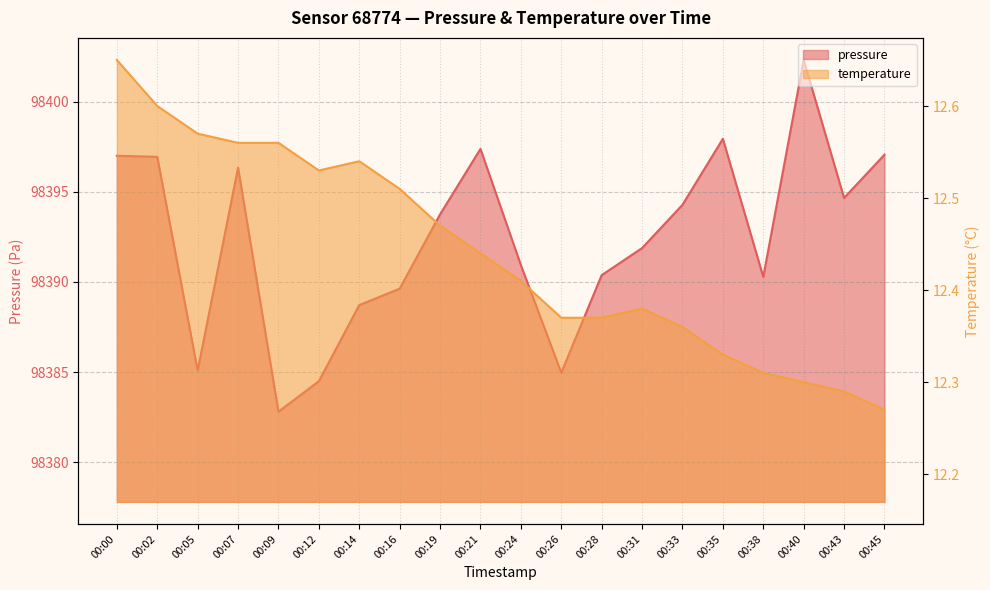

Rank the series by their maximum value, from lowest to highest.

temperature, pressure